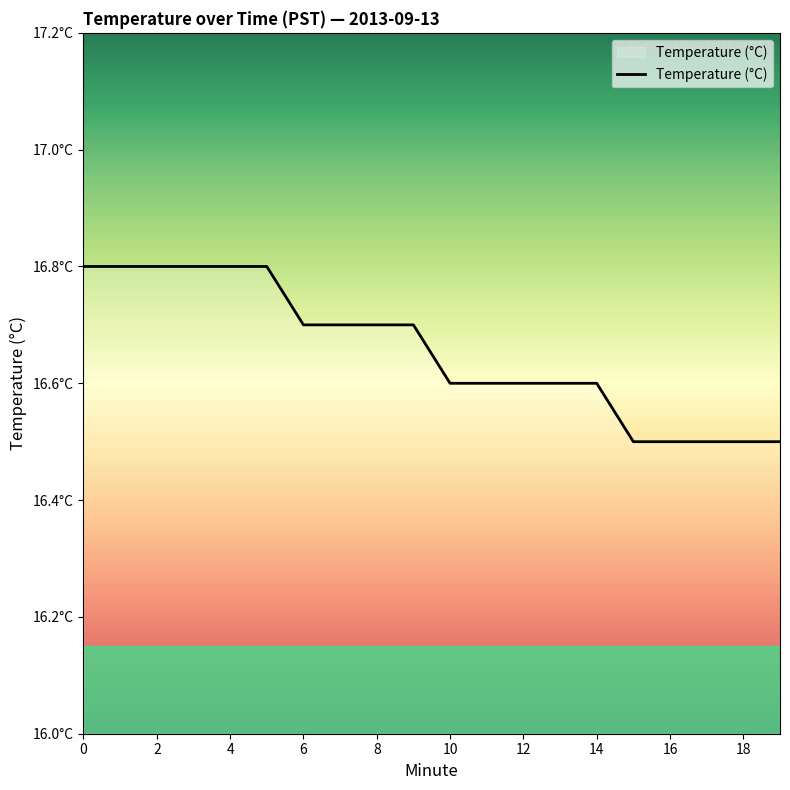

Does the chart have visible grid lines?

No